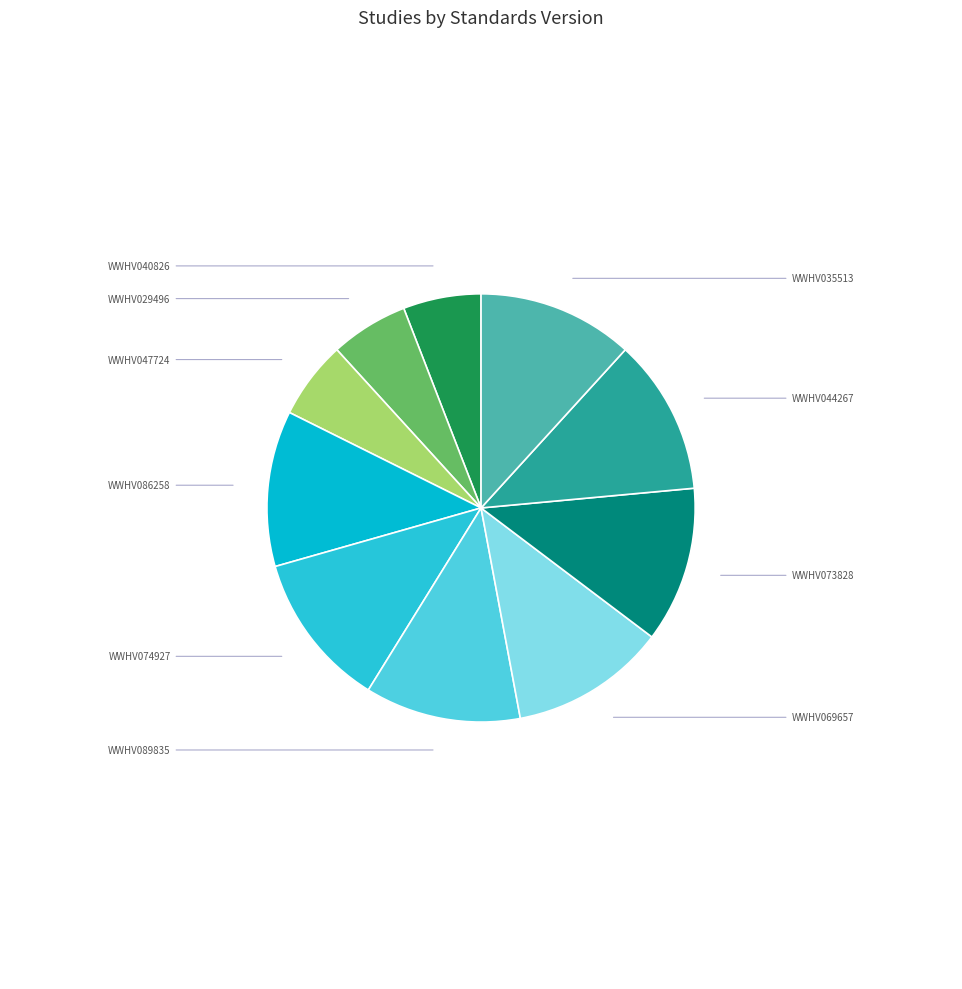

What is the ratio of the value at WWHV044267 to the value at WWHV040826?

2.0